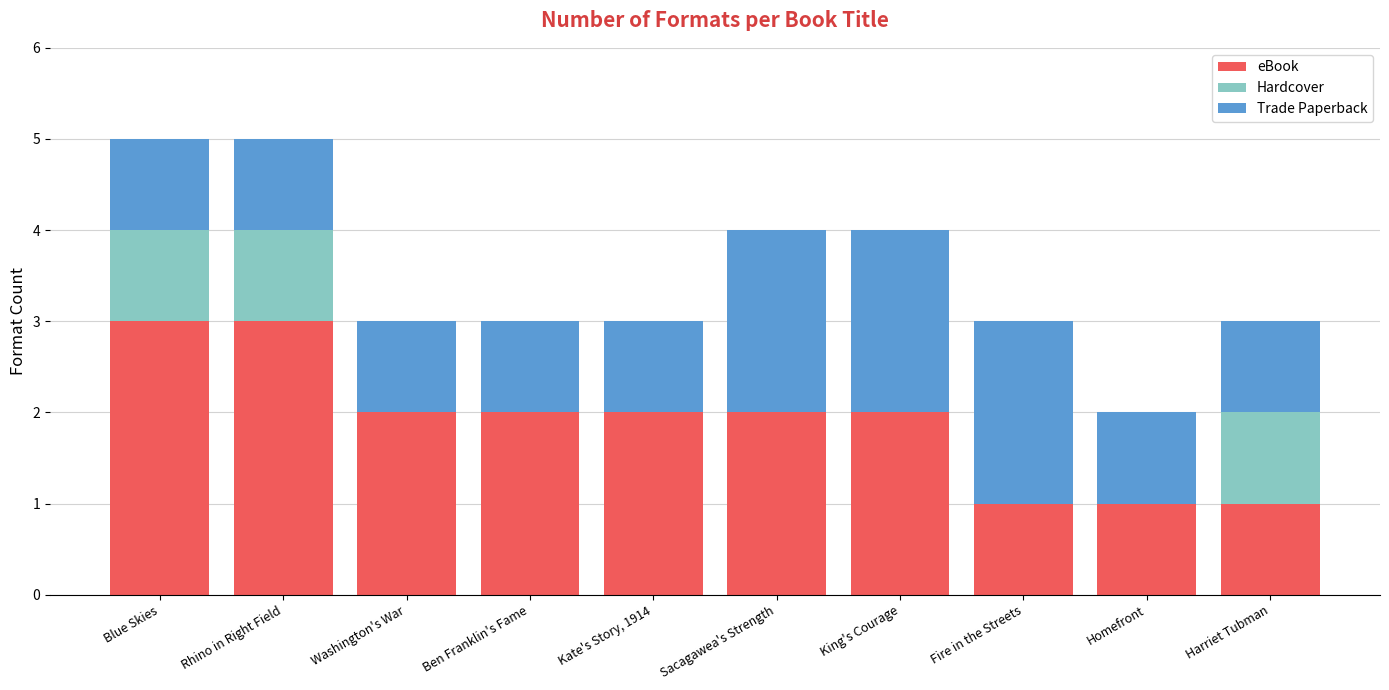

What are all the series names shown in the legend?

eBook, Hardcover, Trade Paperback